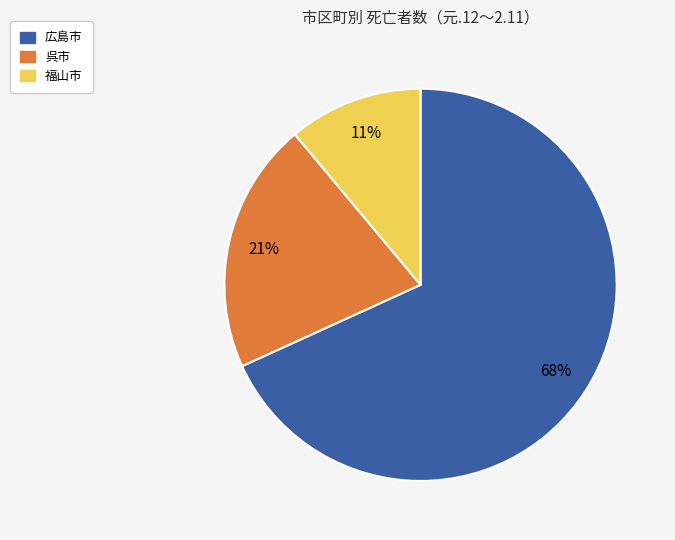

To the nearest percent, what is the difference between the largest and smallest slice percentages?

57%